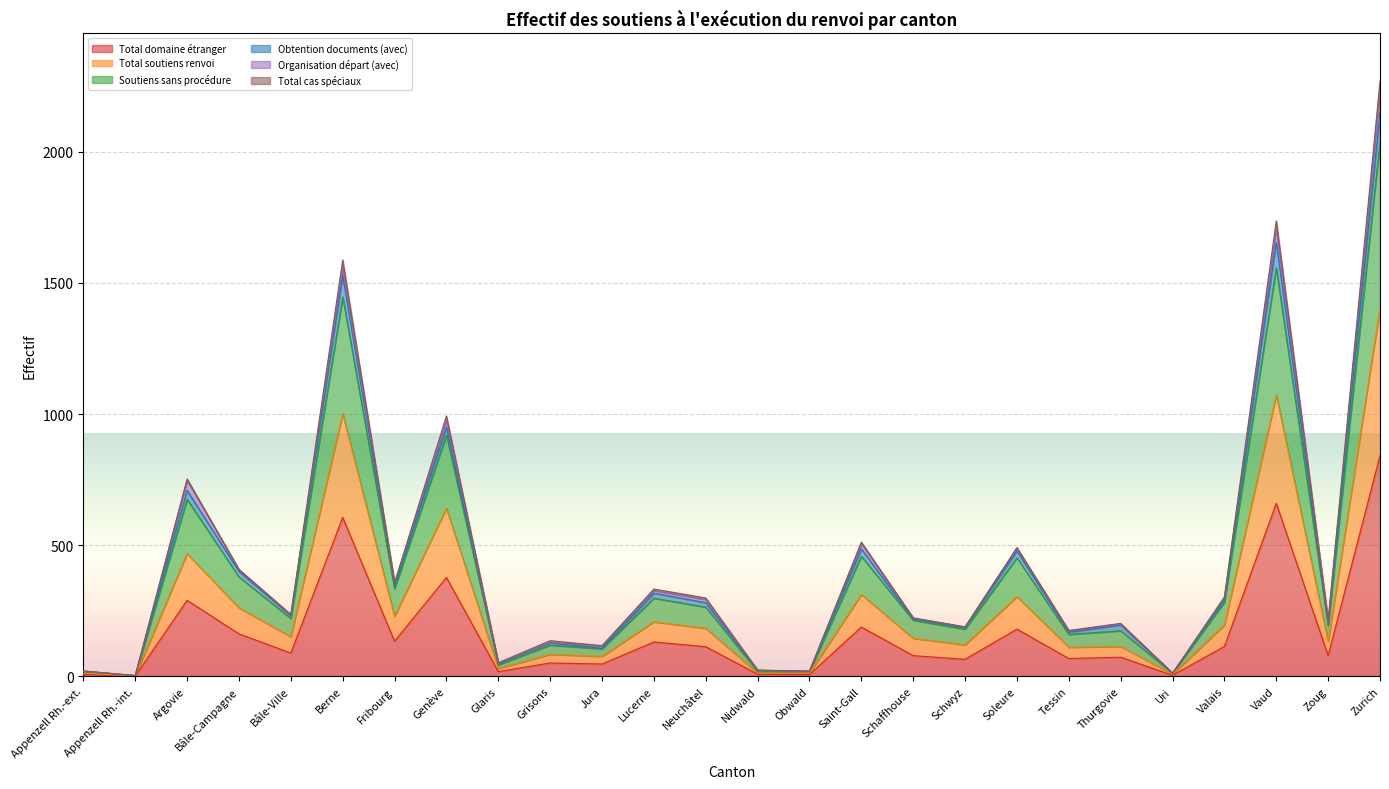

What is the highest value of the Total domaine étranger series?

842